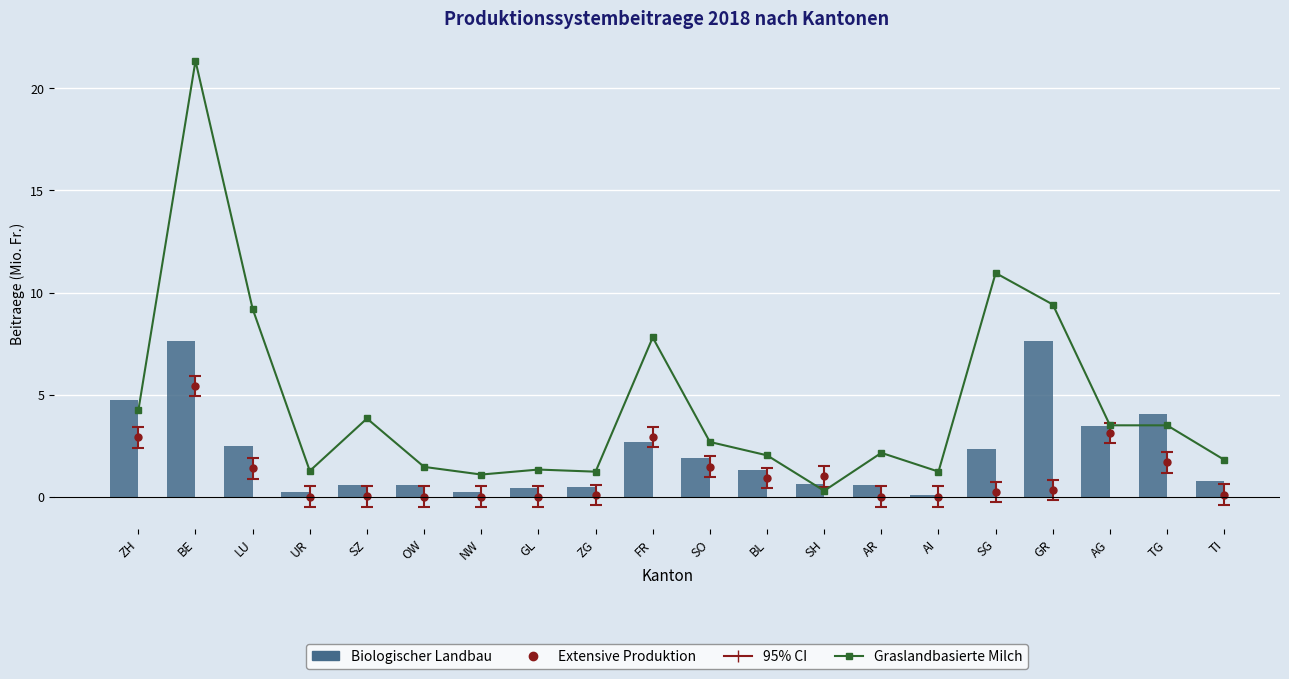

Reading right to left, transcribe all the data shown in this chart.

Extensive Produktion: TI=0.1	TG=1.7	AG=3.1	GR=0.3	SG=0.2	AI=0.0	AR=0.0	SH=1.0	BL=0.9	SO=1.5	FR=2.9	ZG=0.1	GL=0.0	NW=0.0	OW=0.0	SZ=0.0	UR=0.0	LU=1.4	BE=5.4	ZH=2.9
Graslandbasierte Milch: TI=1.8	TG=3.5	AG=3.5	GR=9.4	SG=11.0	AI=1.2	AR=2.1	SH=0.3	BL=2.0	SO=2.7	FR=7.8	ZG=1.2	GL=1.3	NW=1.1	OW=1.5	SZ=3.8	UR=1.3	LU=9.2	BE=21.4	ZH=4.2
Biologischer Landbau: TI=0.8	TG=4.0	AG=3.5	GR=7.6	SG=2.3	AI=0.1	AR=0.6	SH=0.6	BL=1.3	SO=1.9	FR=2.7	ZG=0.5	GL=0.4	NW=0.2	OW=0.5	SZ=0.6	UR=0.2	LU=2.5	BE=7.6	ZH=4.7